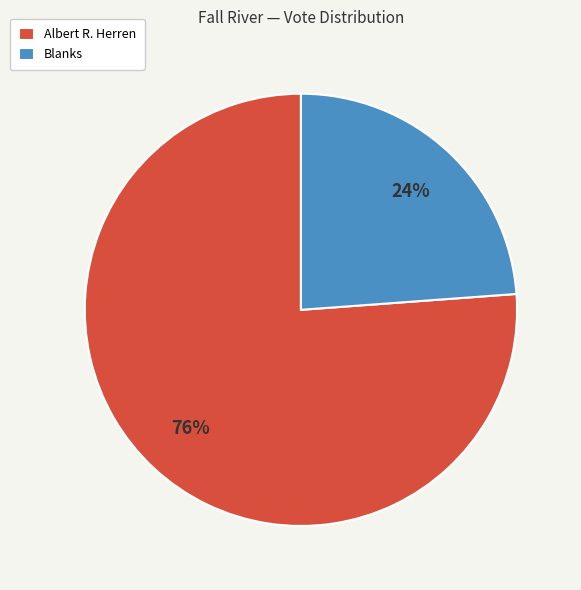

Count the number of slices in the pie.

2